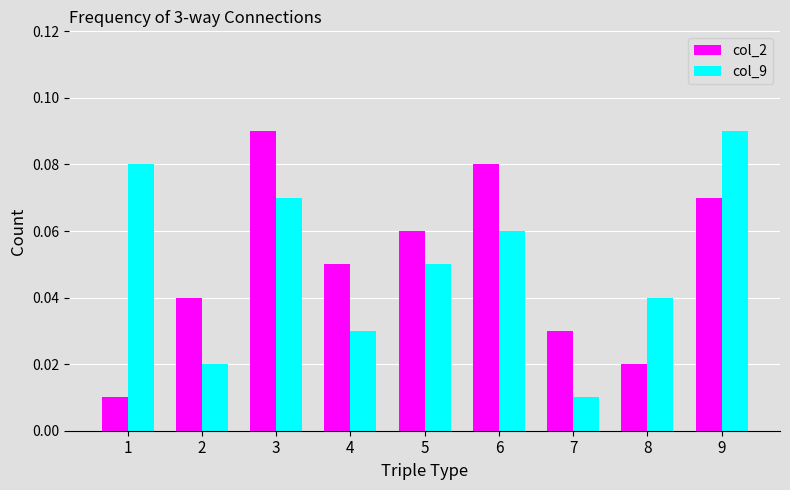

Which category has the lowest value in the col_9 series?

7